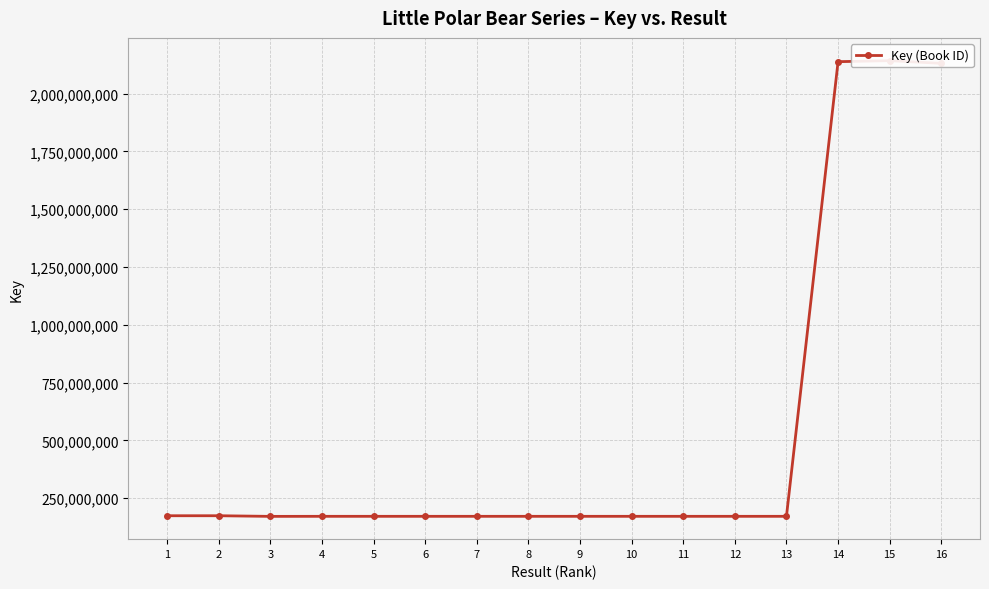

Which has a higher value, 7 or 2?

2